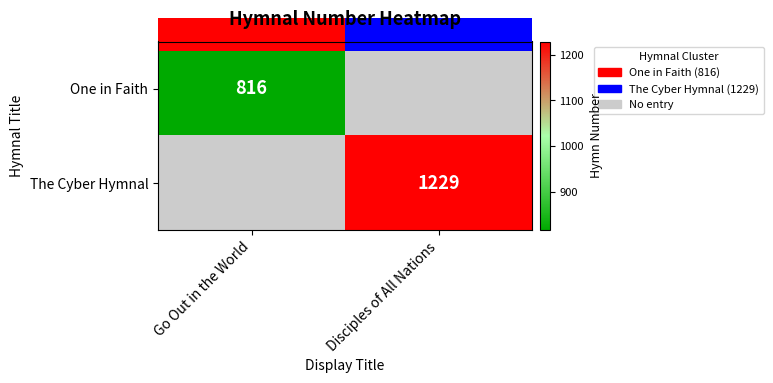

True or false: One in Faith has a value of 816 at Go Out in the World.

True